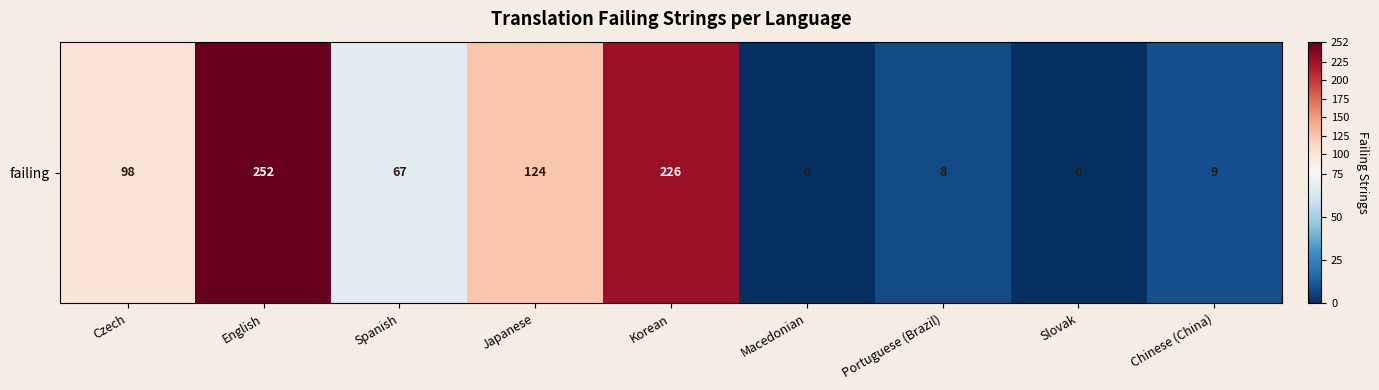

What is the average value?

87